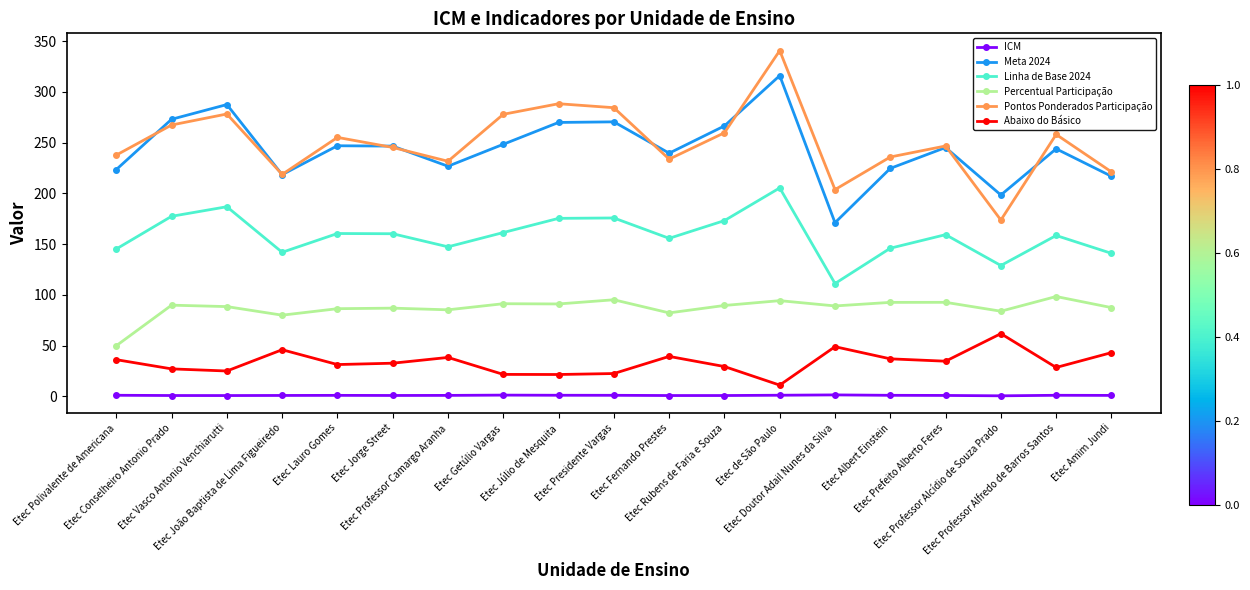

How many values in the Pontos Ponderados Participação series are below 246?

9